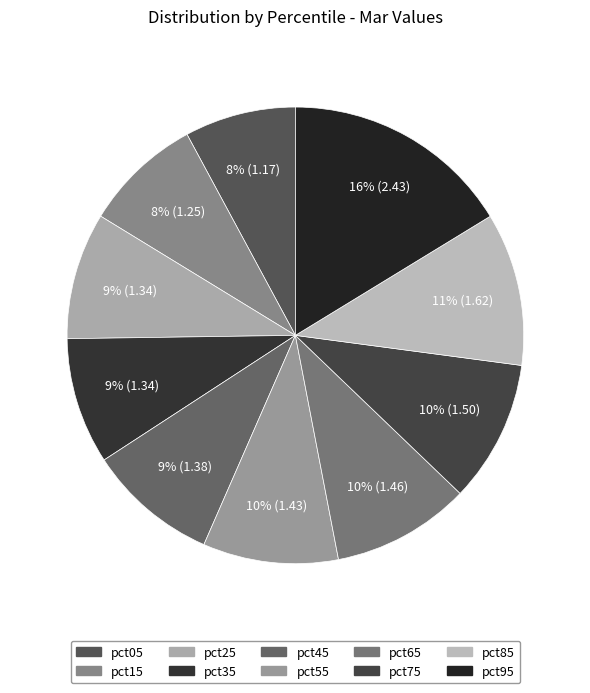

Which slice is the largest?

pct95